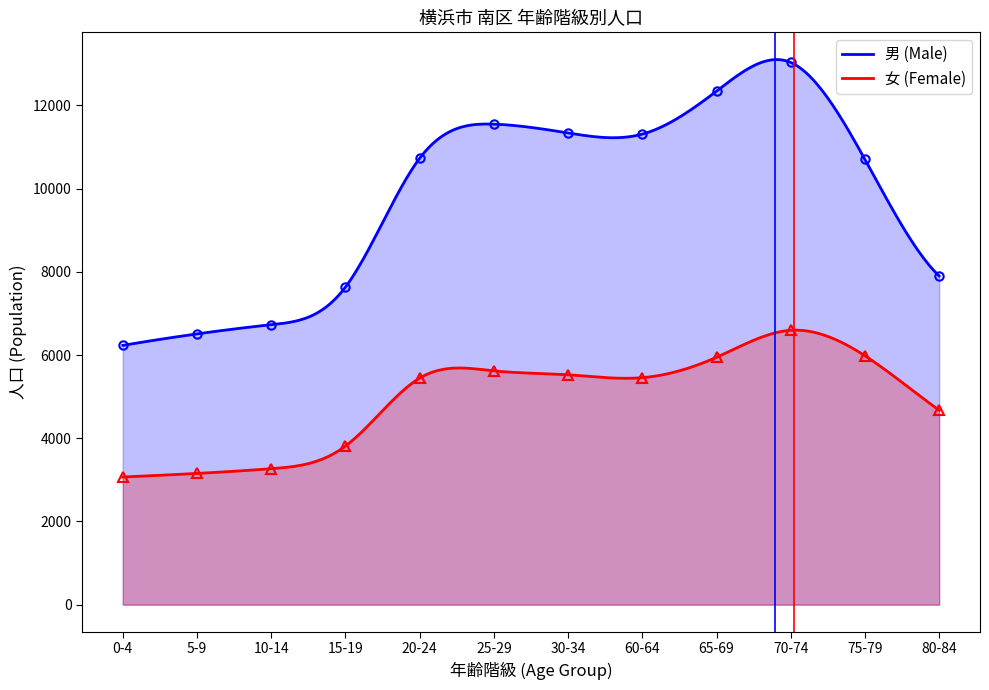

List the series in order of their peak value, lowest first.

女 (Female), 男 (Male)